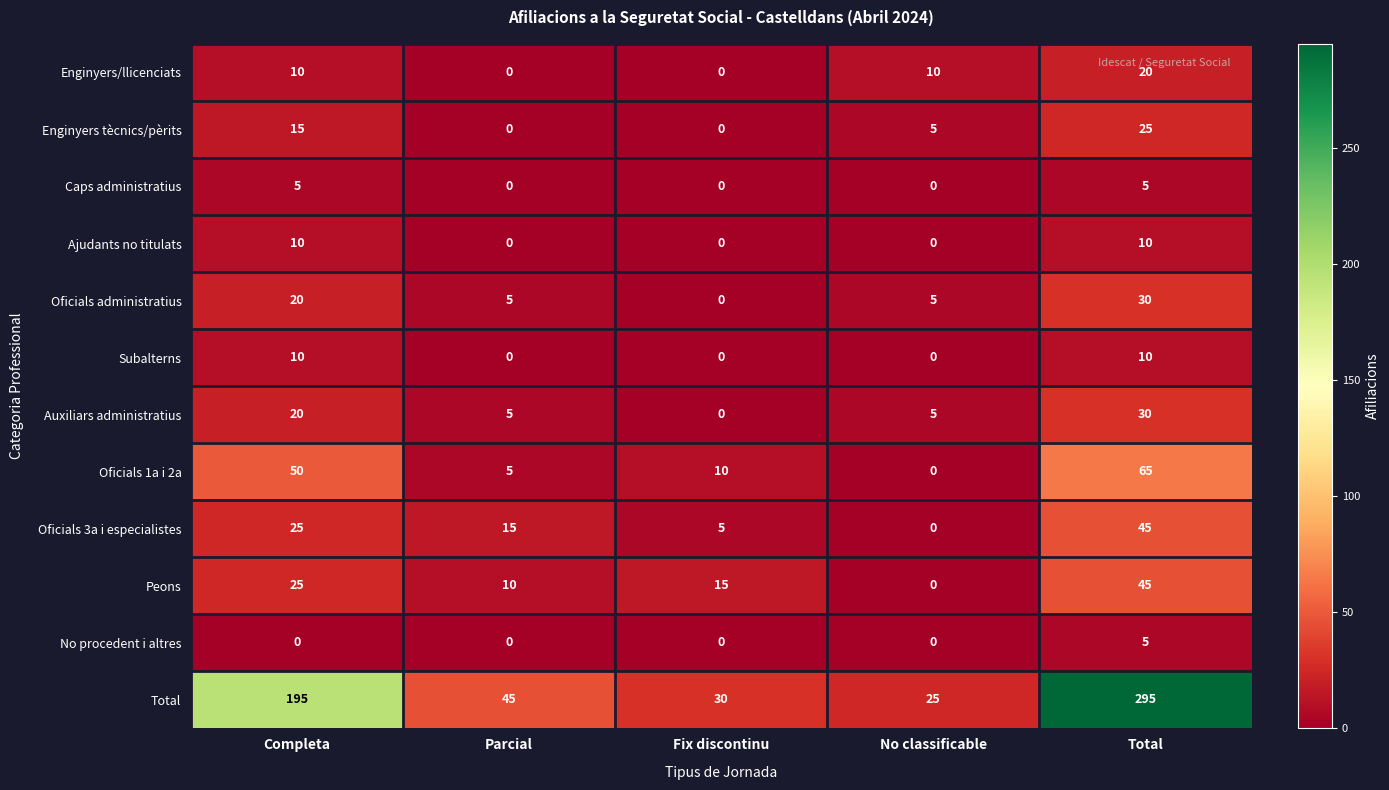

What is the maximum value for Caps administratius?

5